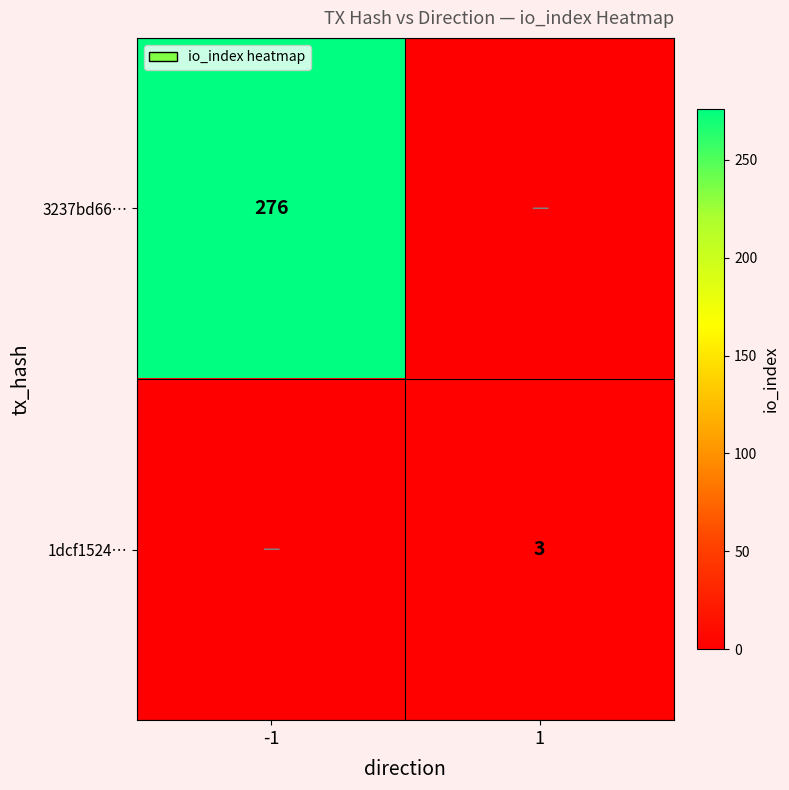

Is it true that 1dcf1524… equals 4 at 1?

False